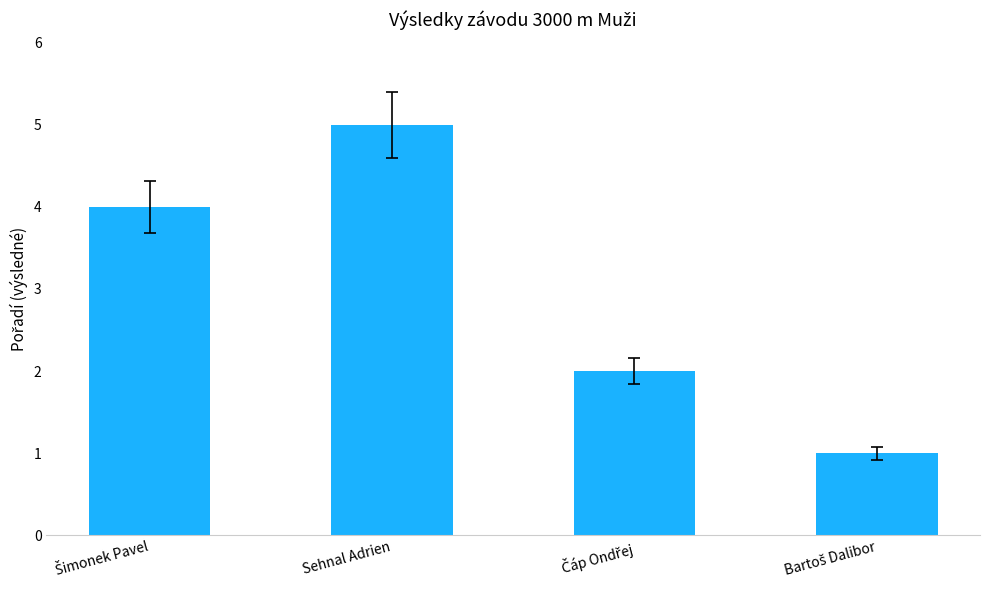

What is the value of the 4th bar from the left?

1